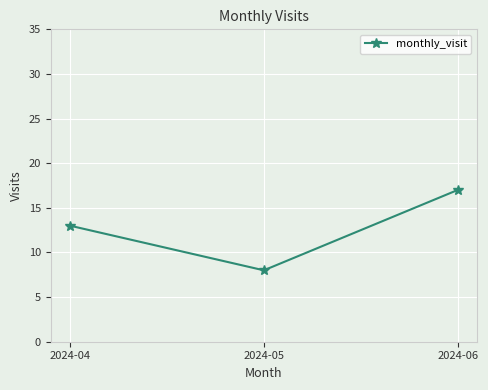

What is the difference between the maximum and minimum values?

9